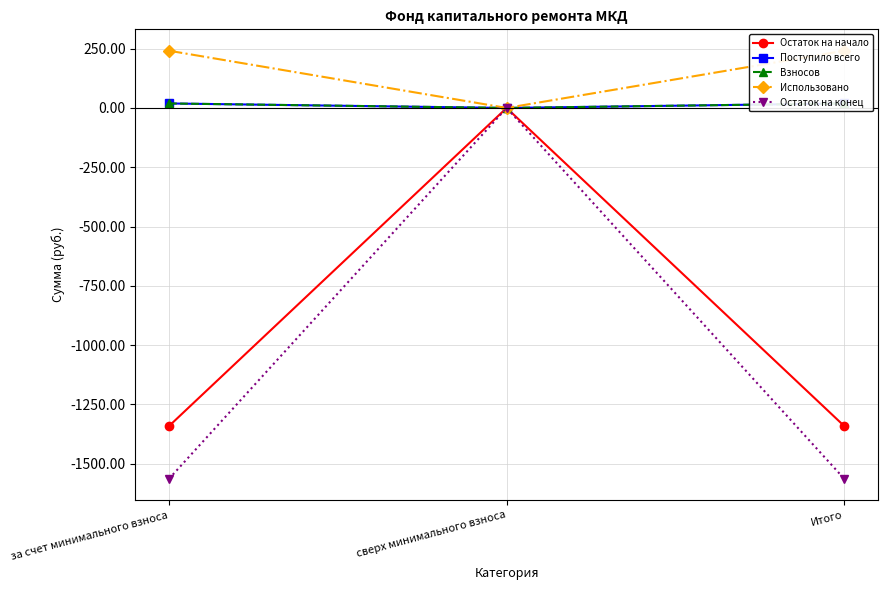

How many data points does each series have?

3